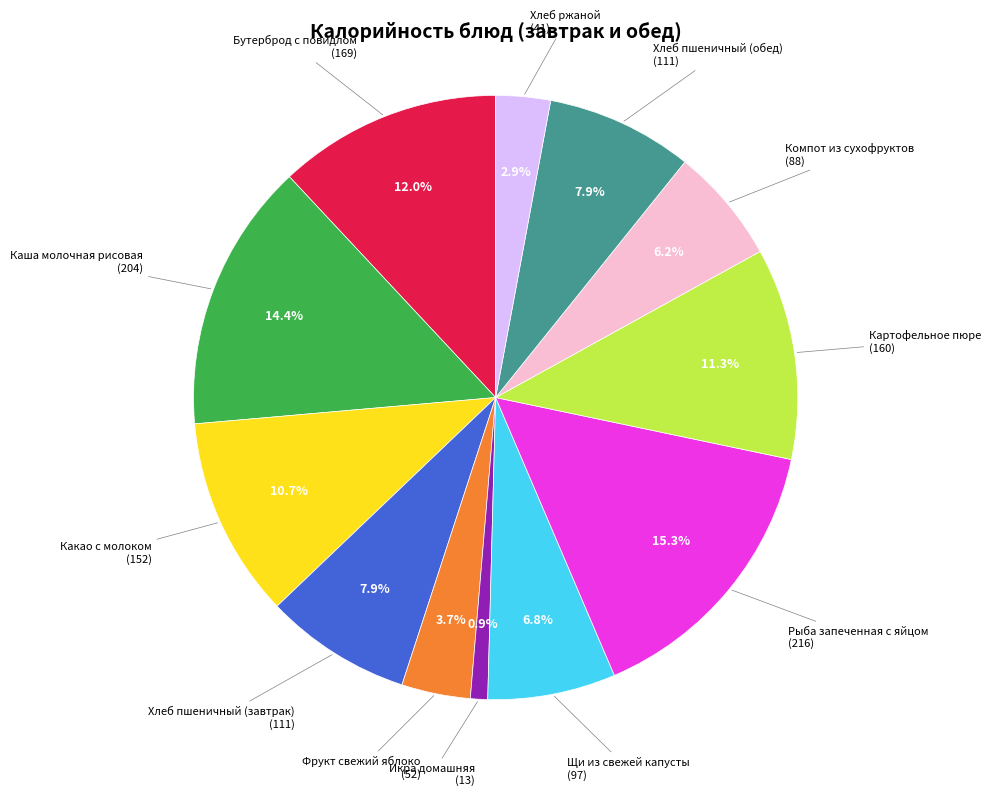

Does any single category account for the majority?

No